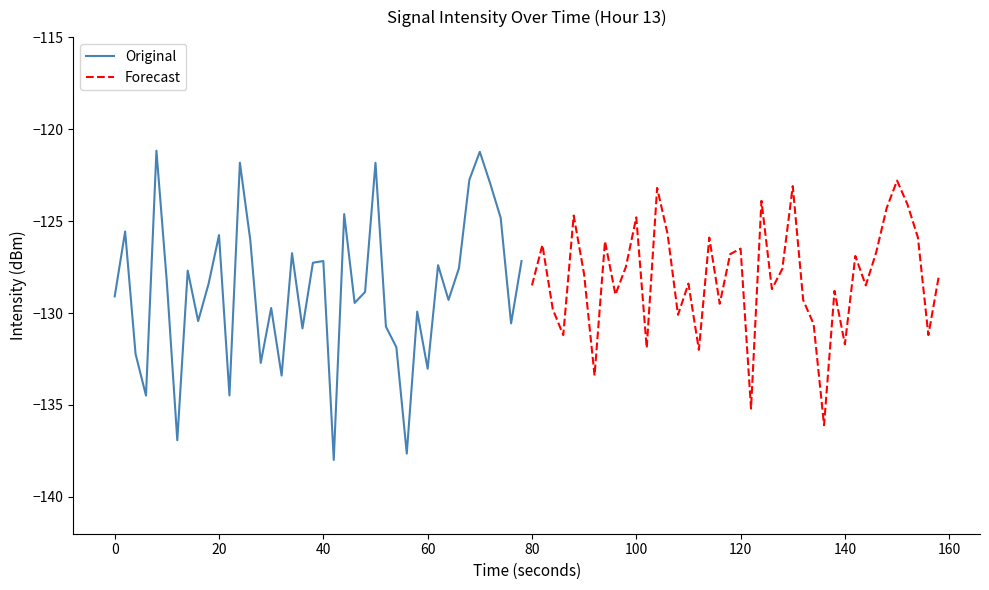

True or false: Forecast has more than 2 interior local peaks.

True